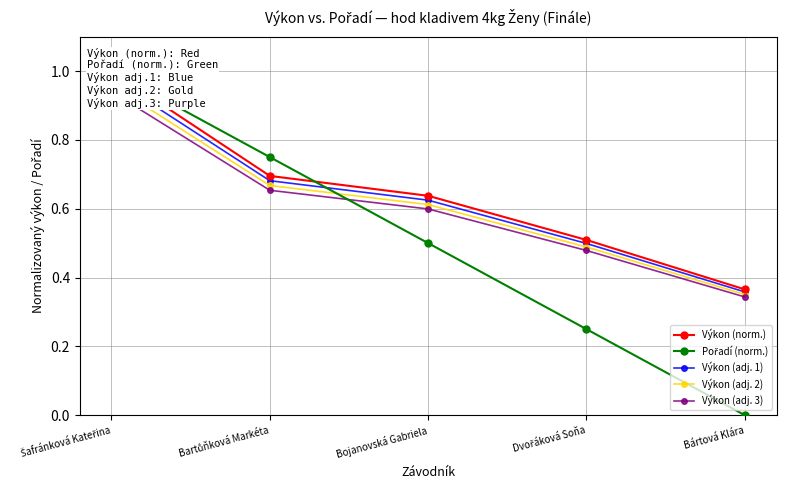

True or false: Pořadí (norm.) and Výkon (adj. 2) intersect in this chart.

True